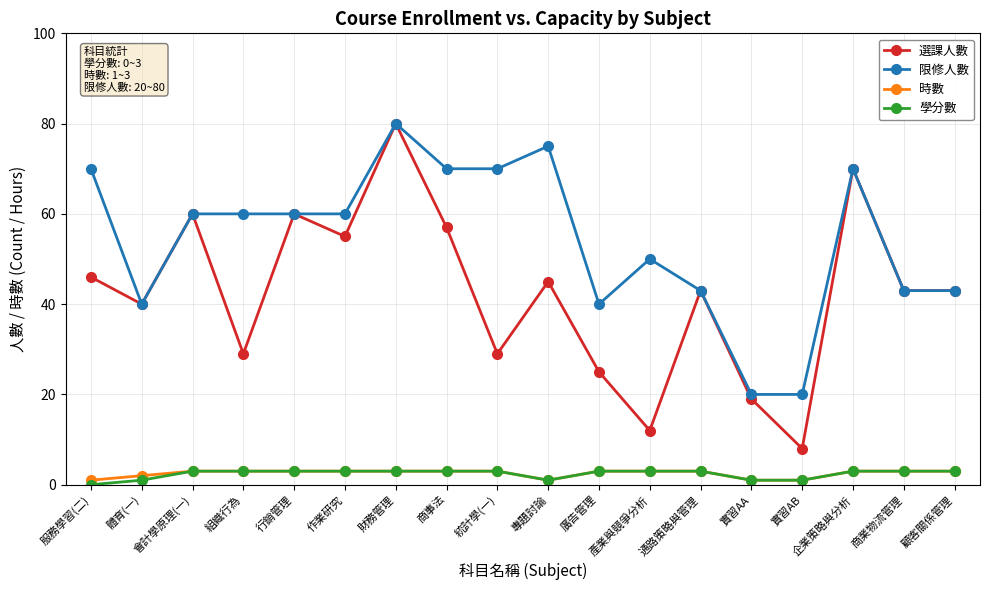

At how many categories does at least one series exceed 25?

16